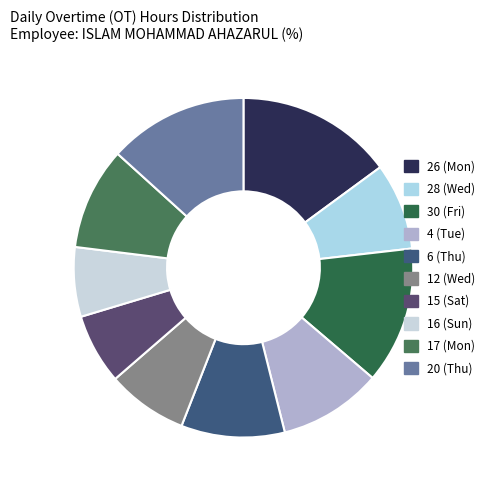

Count the number of slices in the pie.

10